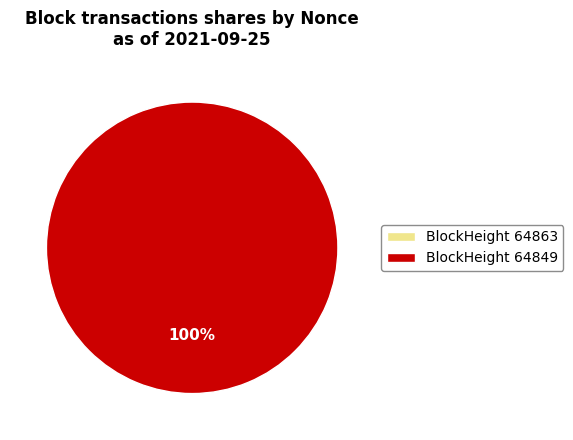

Does 64849 account for over 50% of the chart?

Yes